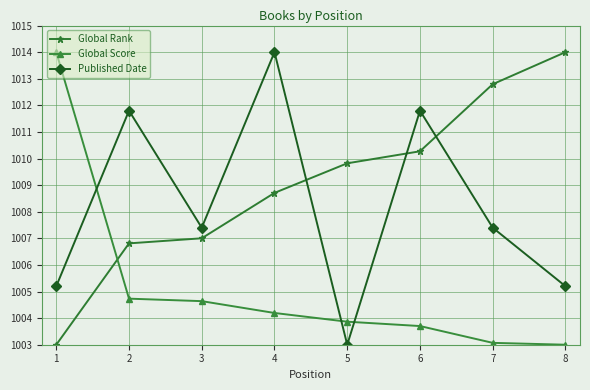

How many intersections are there between Published Date and Global Rank?

3